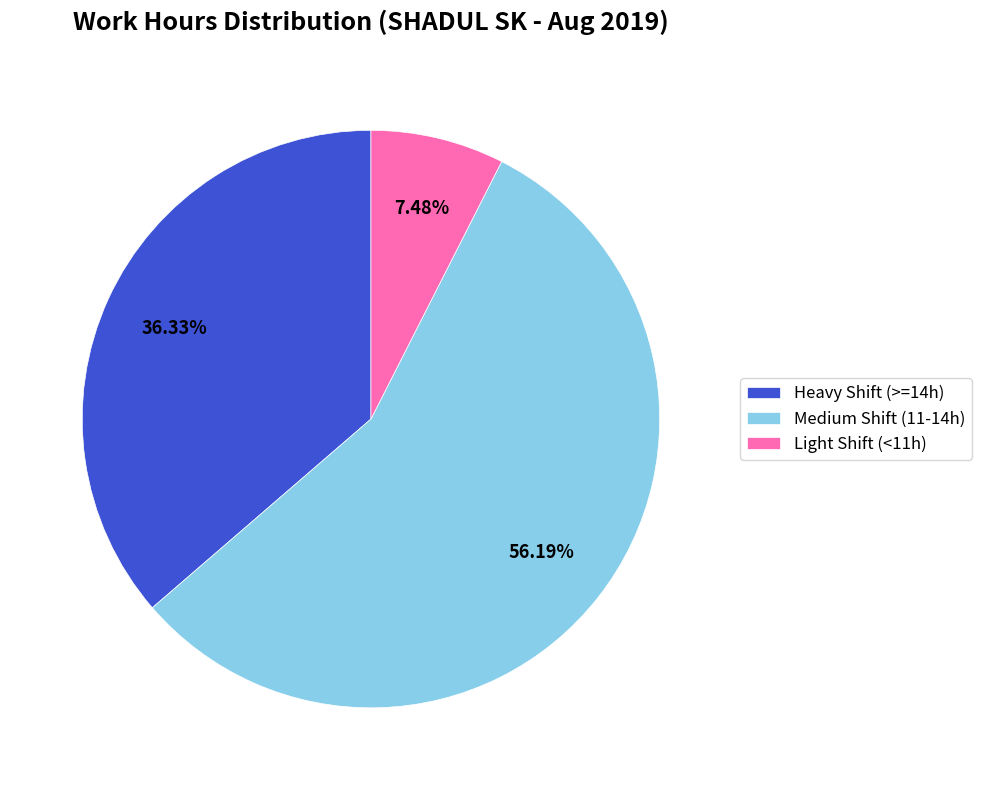

Do Medium Shift (11-14h) and Heavy Shift (>=14h) together represent more than half of the pie?

Yes